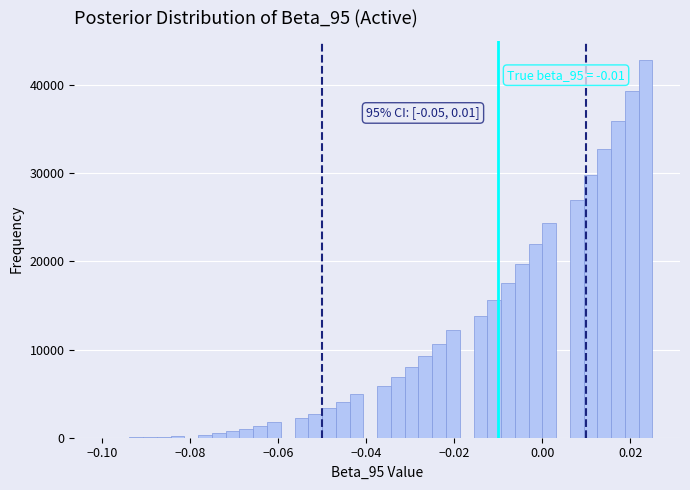

Read against the x-axis, roughly where is the centre of the tallest bar?

0.024